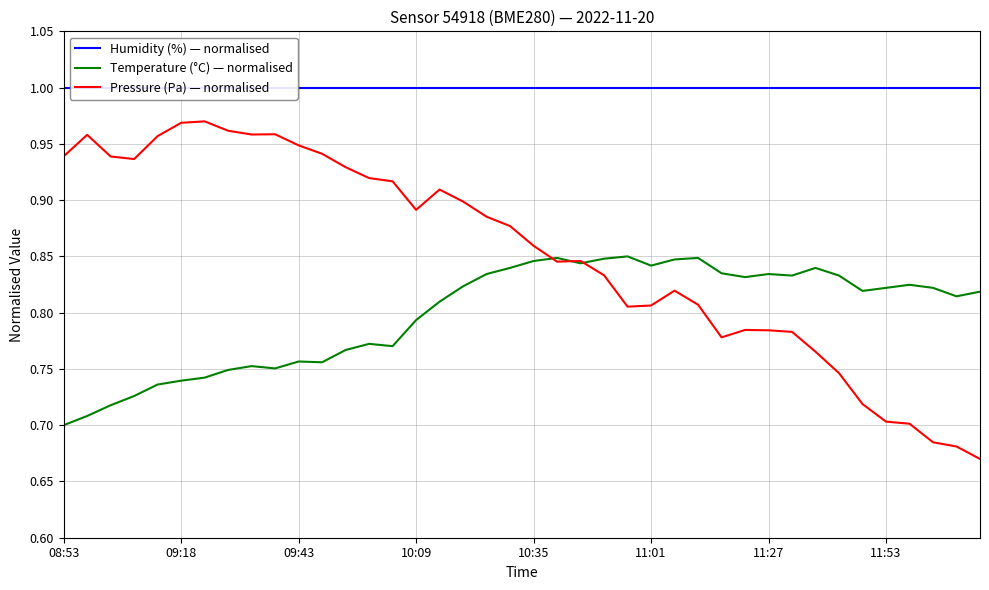

Is this an area chart (filled region under the line)?

No